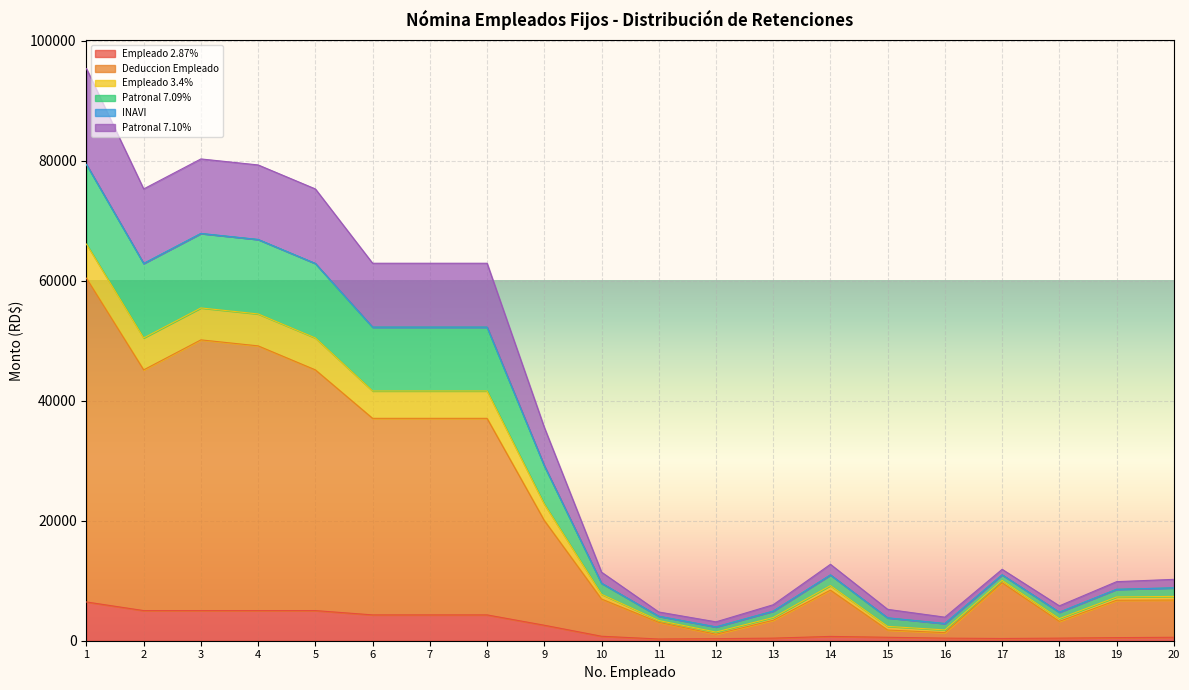

How many interior local valleys does the Empleado 3.4% series have?

4